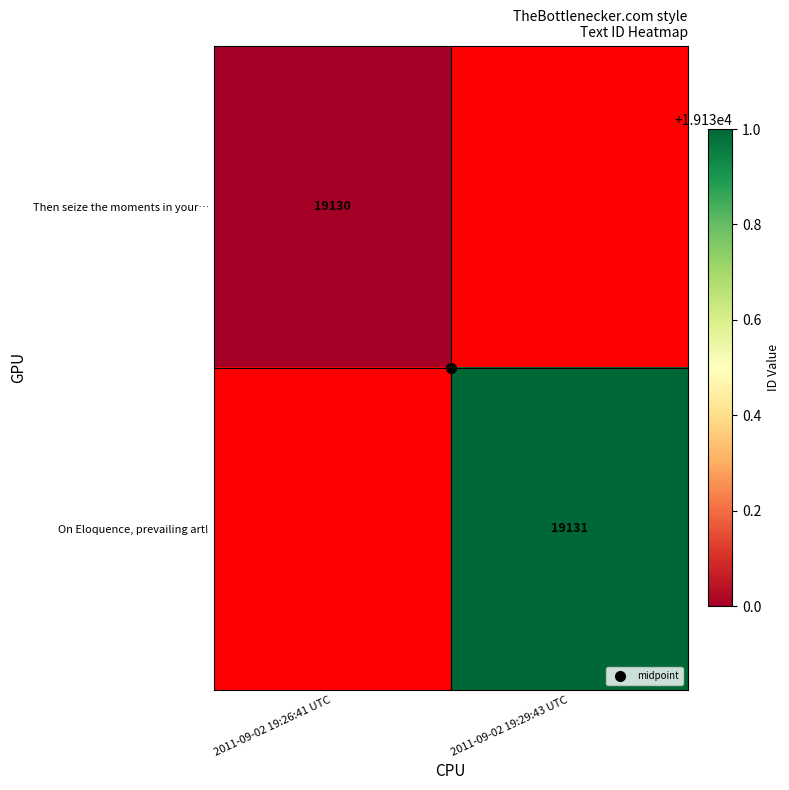

What is the approximate value of Then seize the moments in your… at 2011-09-02 19:26:41 UTC?

19130.0